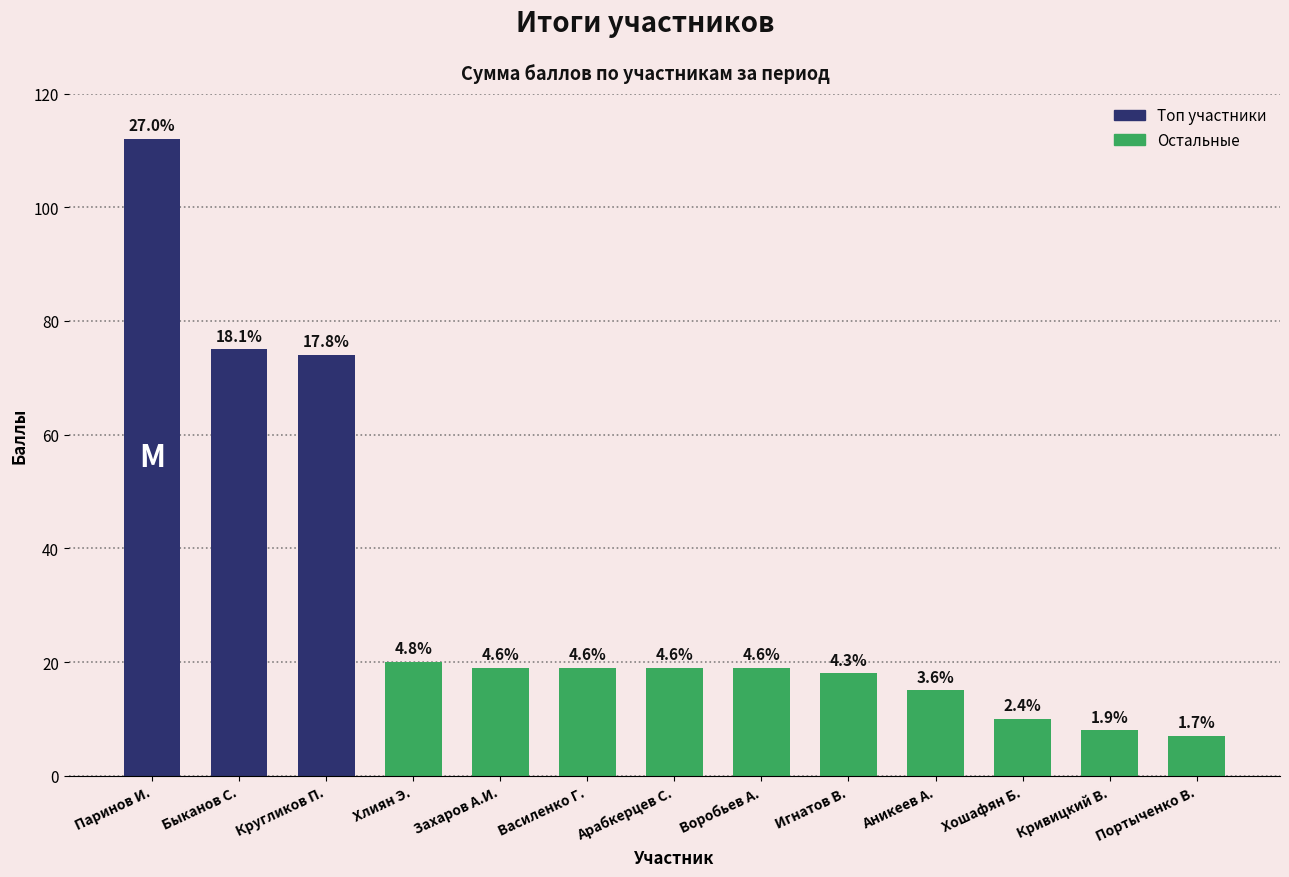

What is the change in value from Паринов И. to Арабкерцев С.?

-93